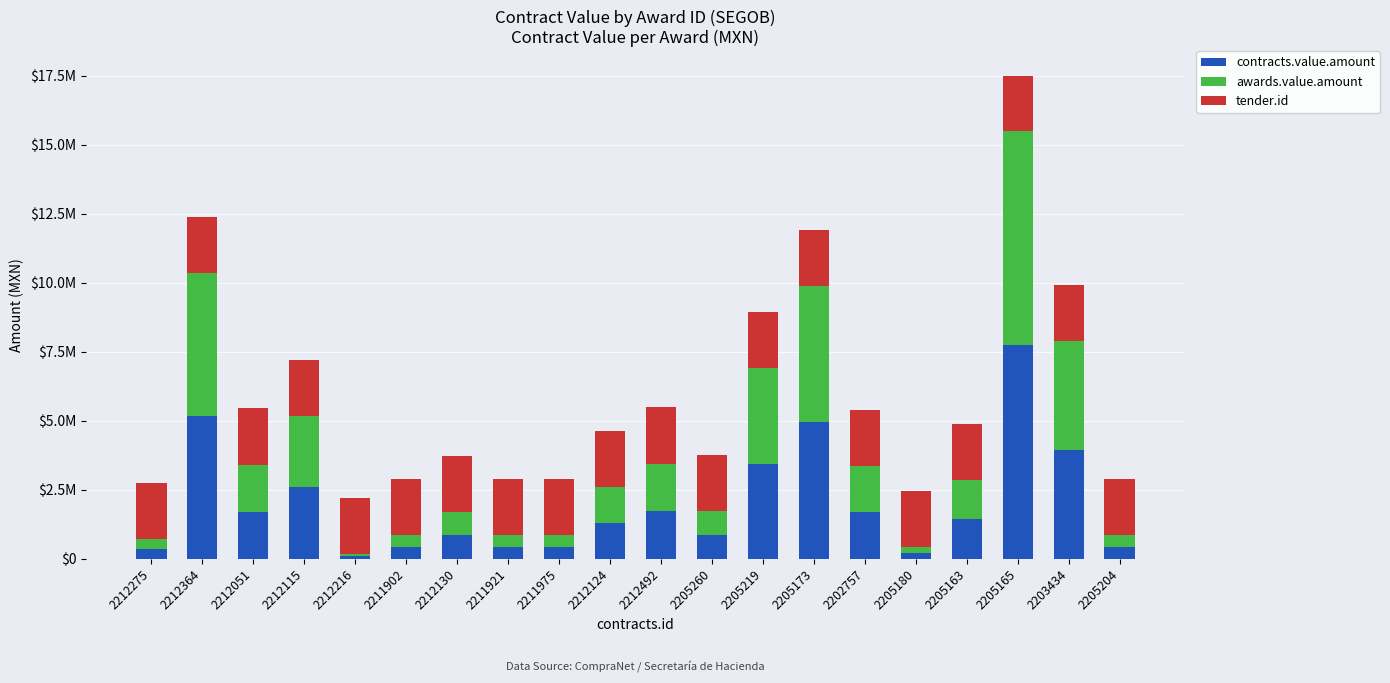

What are all the series names shown in the legend?

contracts.value.amount, awards.value.amount, tender.id